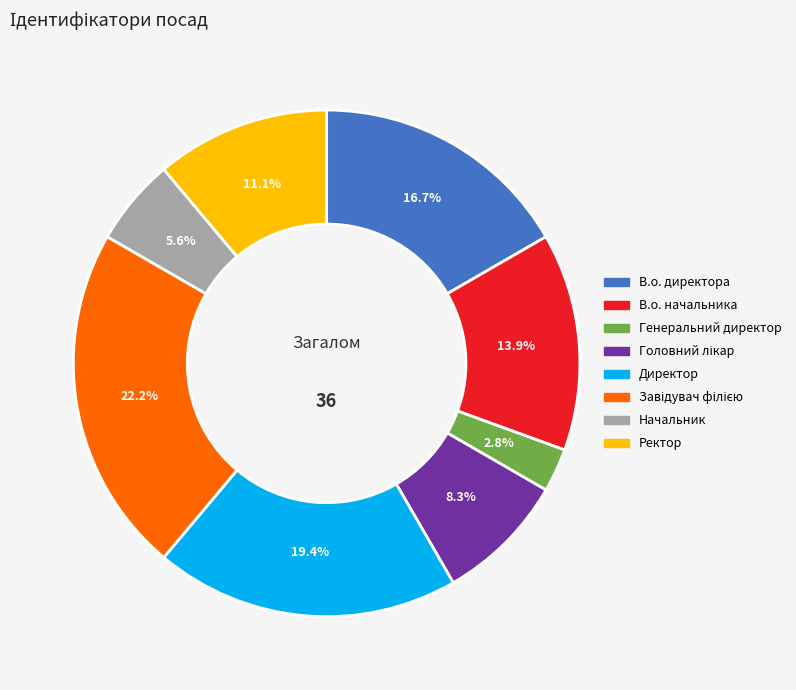

True or false: Директор accounts for 19% of the total.

True